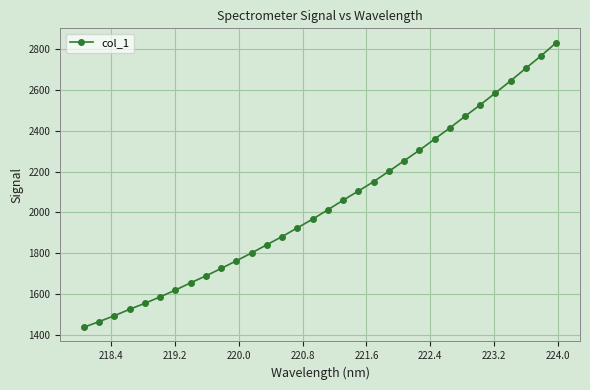

What is the difference between the second highest and minimum values?

1327.5